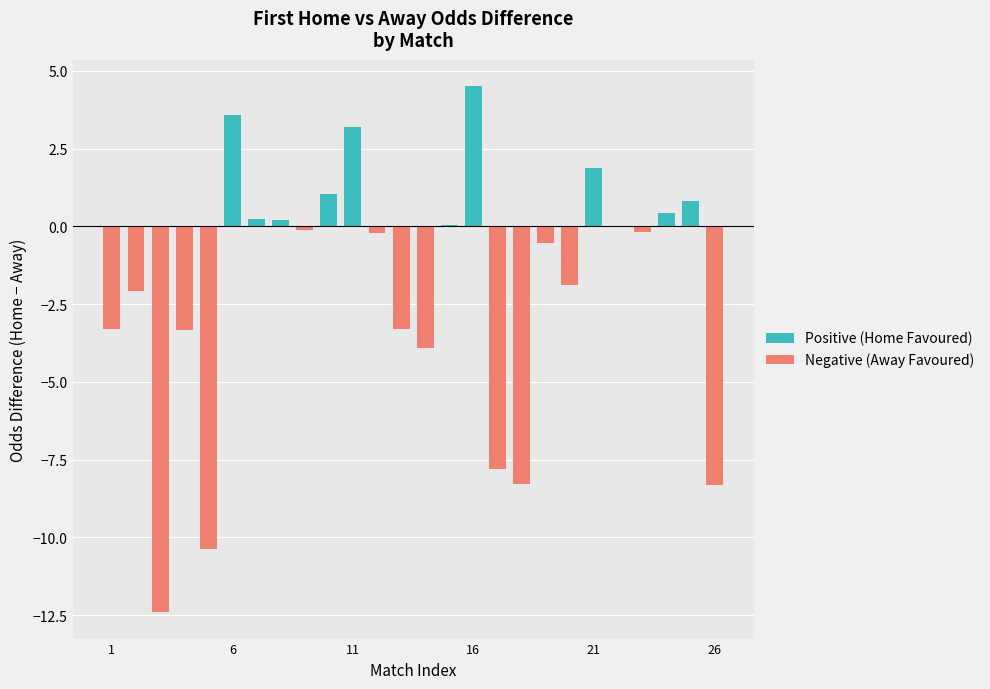

Is the value of Positive (Home Favoured) at 1 greater than the value of Negative (Away Favoured) at 11?

Yes